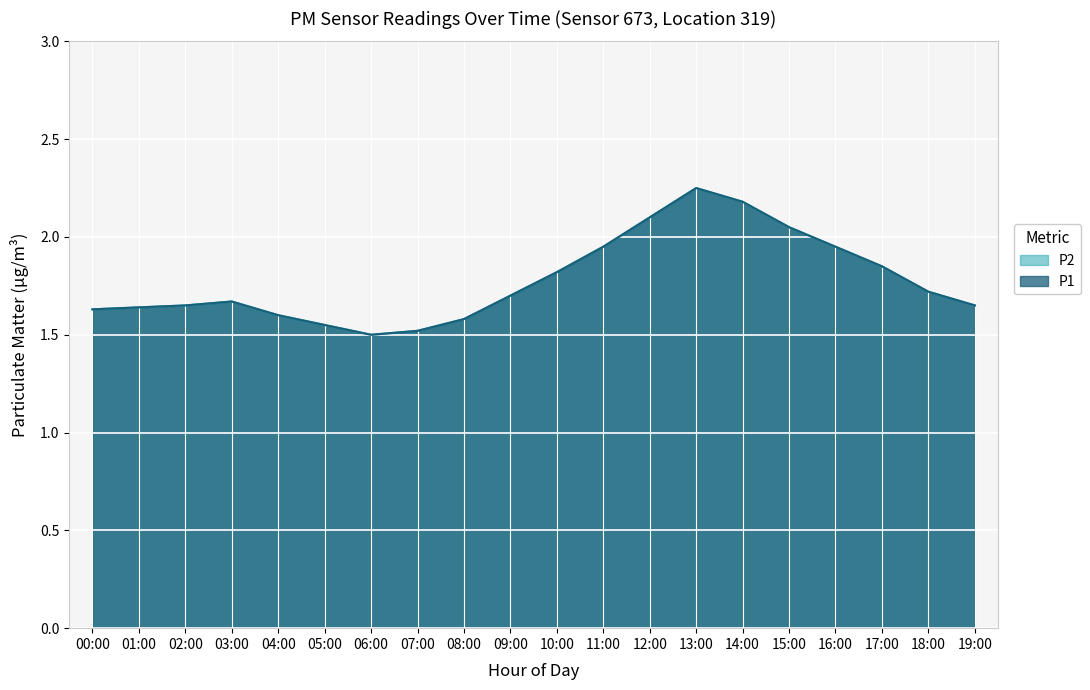

Reading left to right, what are all the values shown in this chart?

P1: 00:00=1.6	01:00=1.6	02:00=1.6	03:00=1.7	04:00=1.6	05:00=1.6	06:00=1.5	07:00=1.5	08:00=1.6	09:00=1.7	10:00=1.8	11:00=1.9	12:00=2.1	13:00=2.2	14:00=2.2	15:00=2.0	16:00=1.9	17:00=1.9	18:00=1.7	19:00=1.6
P2: 00:00=1.6	01:00=1.6	02:00=1.6	03:00=1.7	04:00=1.6	05:00=1.6	06:00=1.5	07:00=1.5	08:00=1.6	09:00=1.7	10:00=1.8	11:00=1.9	12:00=2.1	13:00=2.2	14:00=2.2	15:00=2.0	16:00=1.9	17:00=1.9	18:00=1.7	19:00=1.6